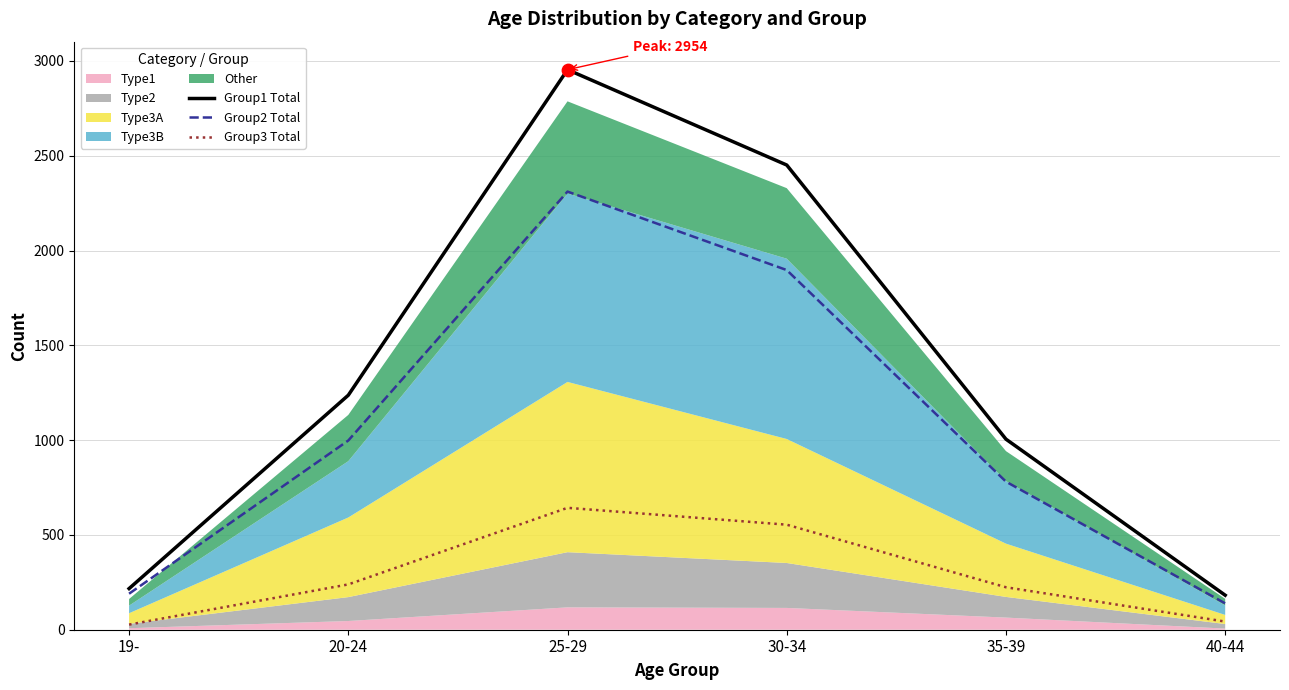

Which series has the largest Y range (max minus min)?

Group1 Total